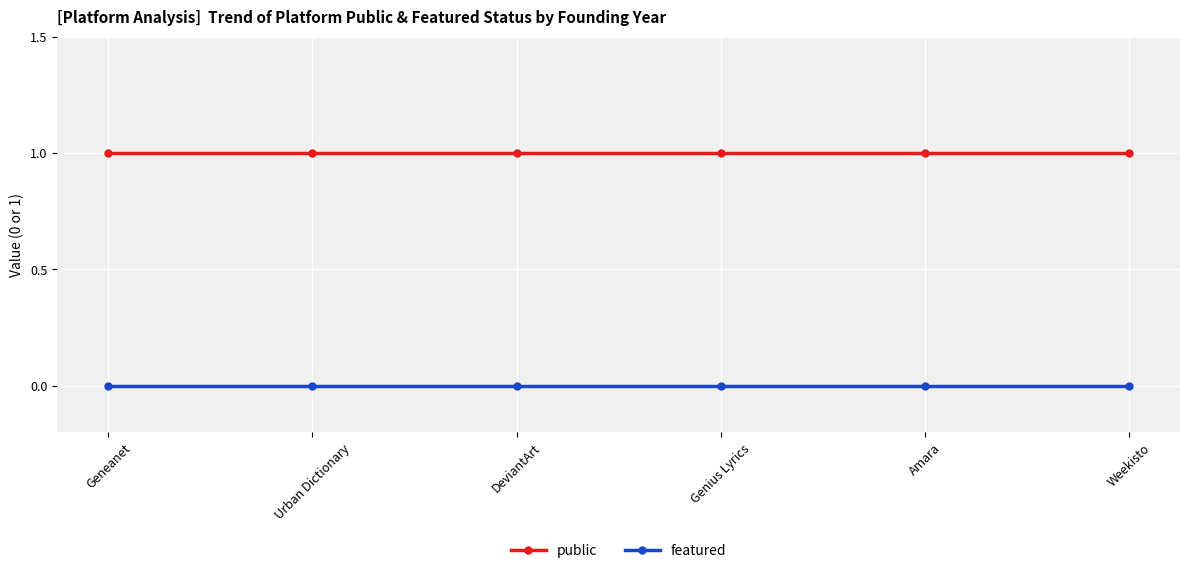

True or false: public has more than 2 interior local peaks.

False